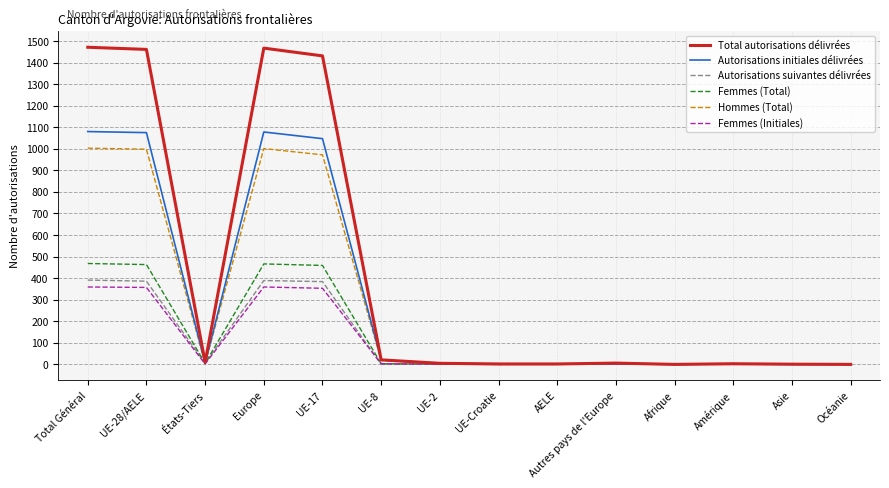

Is it true that Hommes (Total) equals 549 at Asie?

False